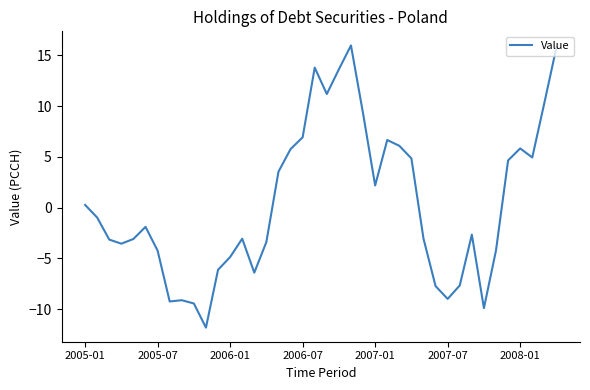

What is the sum of all values?

17.2